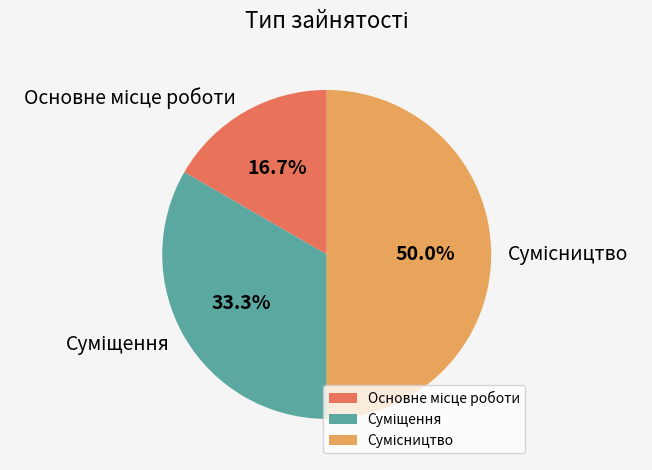

Is the sum of Основне місце роботи and Суміщення greater than half?

No